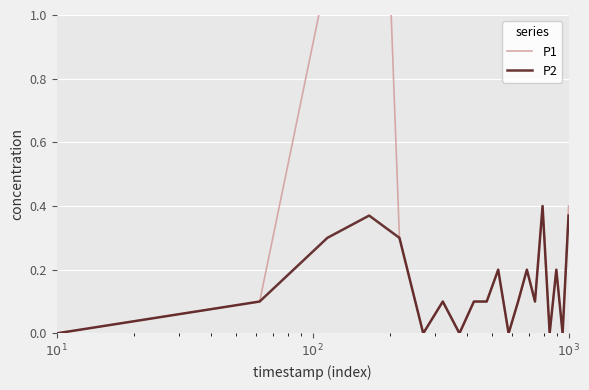

At how many categories does at least one series exceed 1?

2